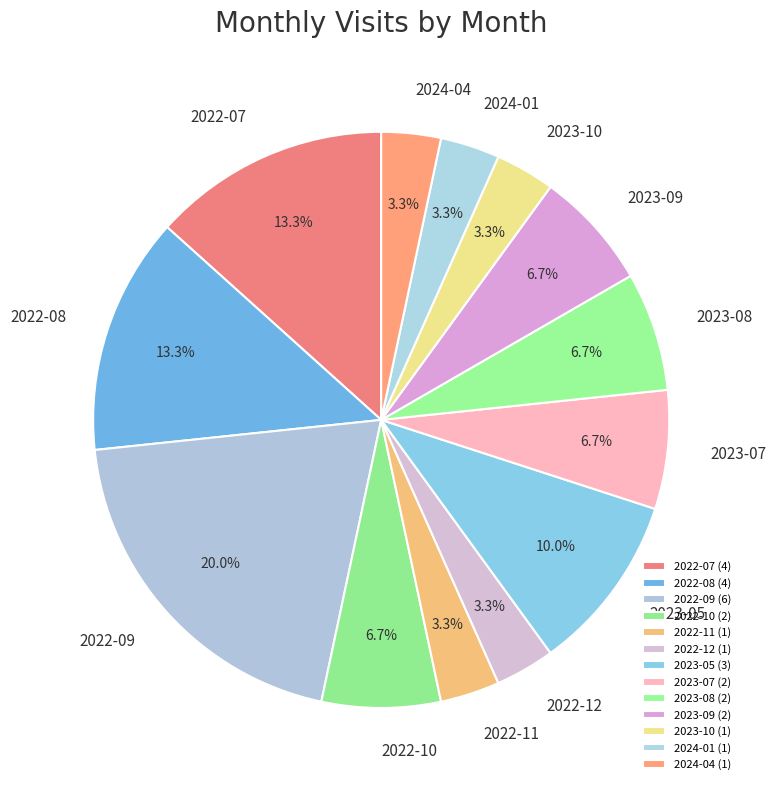

Which slice is the smallest?

2022-11